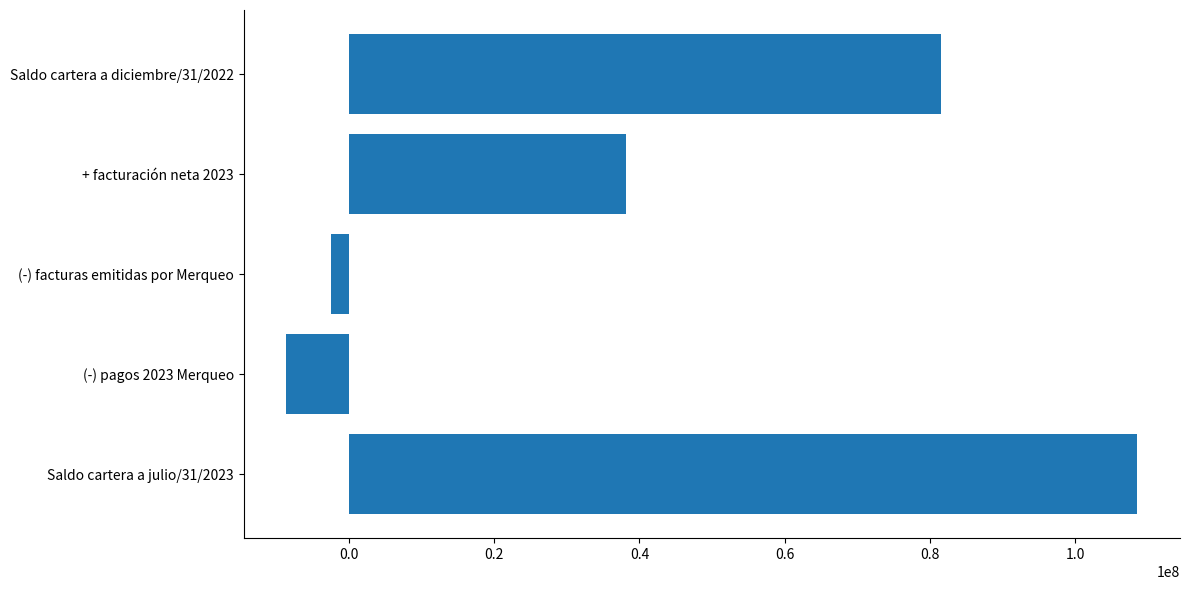

List the labels in order of value, smallest first.

(-) pagos 2023 Merqueo, (-) facturas emitidas por Merqueo, + facturación neta 2023, Saldo cartera a diciembre/31/2022, Saldo cartera a julio/31/2023